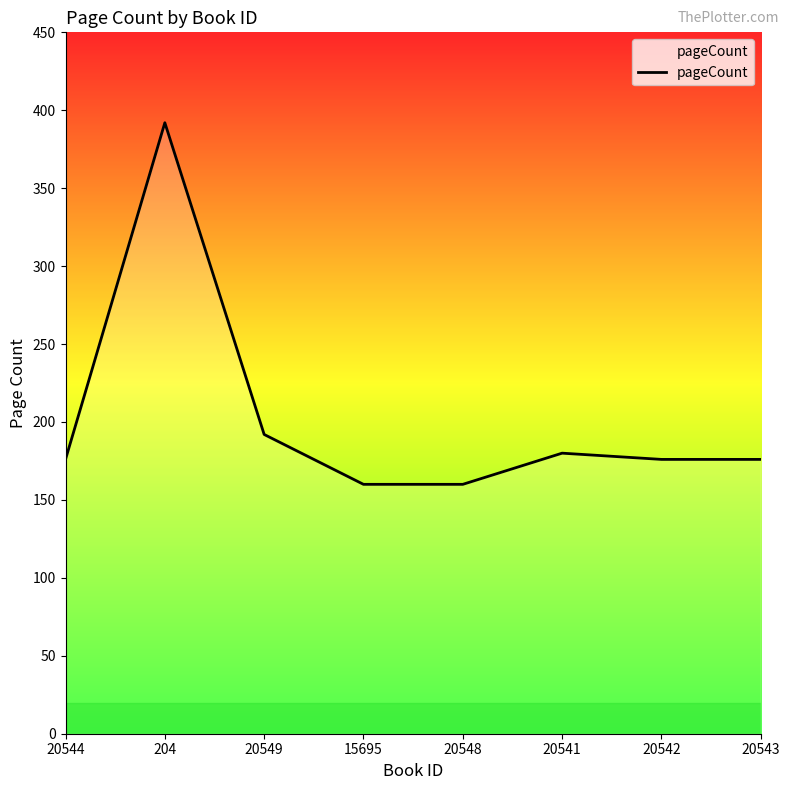

Reading left to right, what are all the values shown in this chart?

176	392	192	160	160	180	176	176